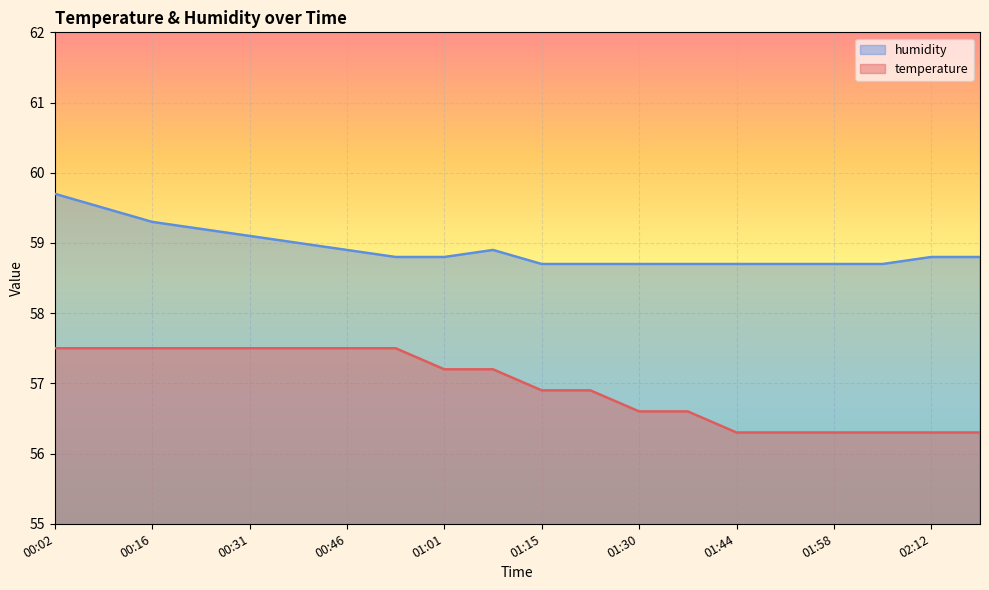

What is the label of the 18th point from the left?

02:05